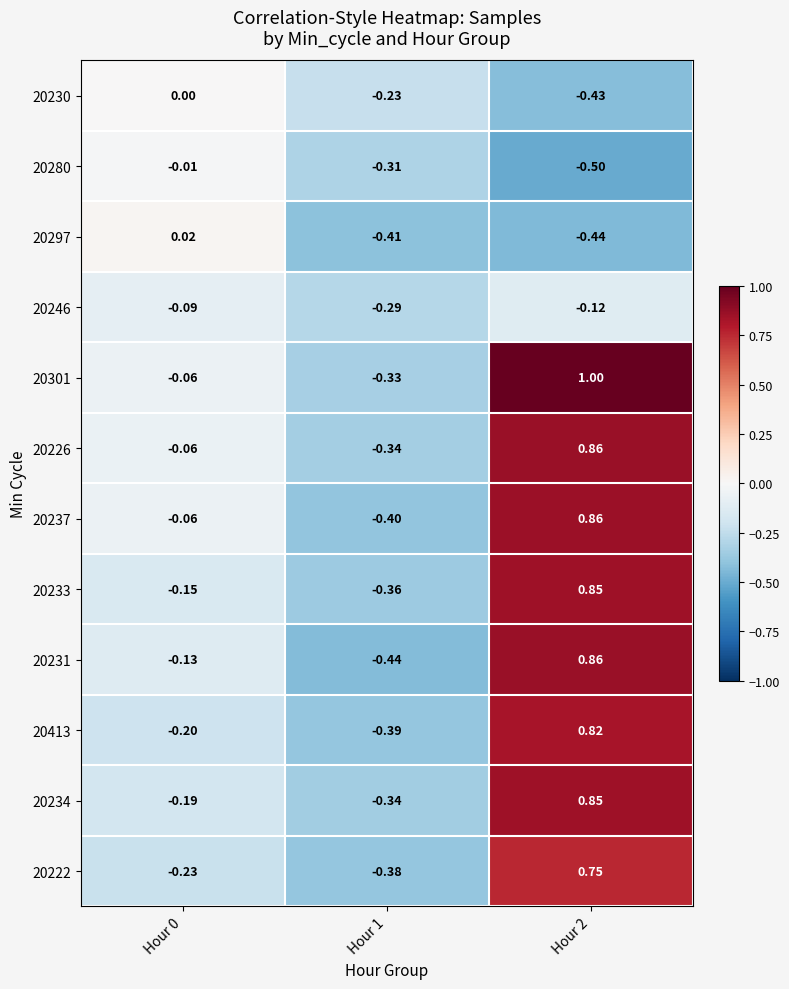

How many values in 20222 are above zero?

1